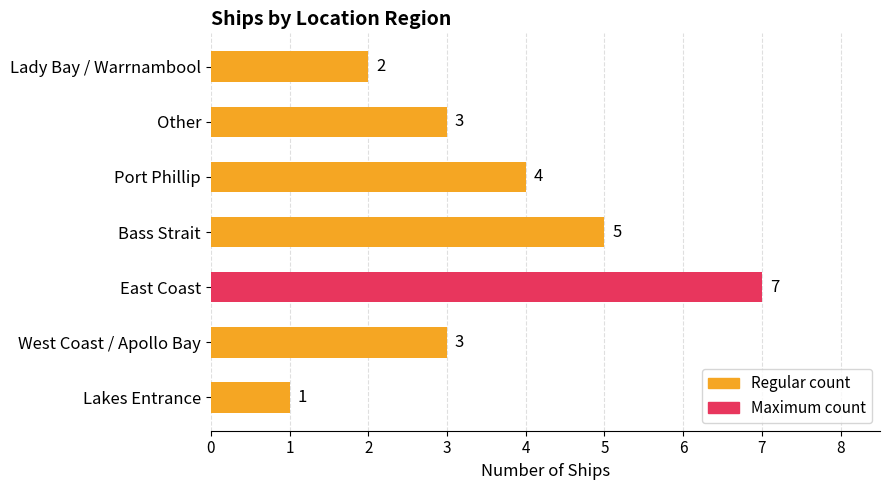

How many categories are shown in the chart?

7